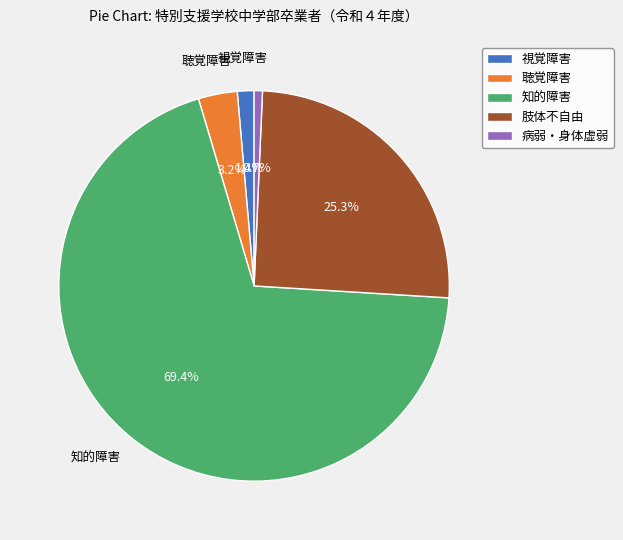

What percentage is NOT represented by 聴覚障害?

96.8%